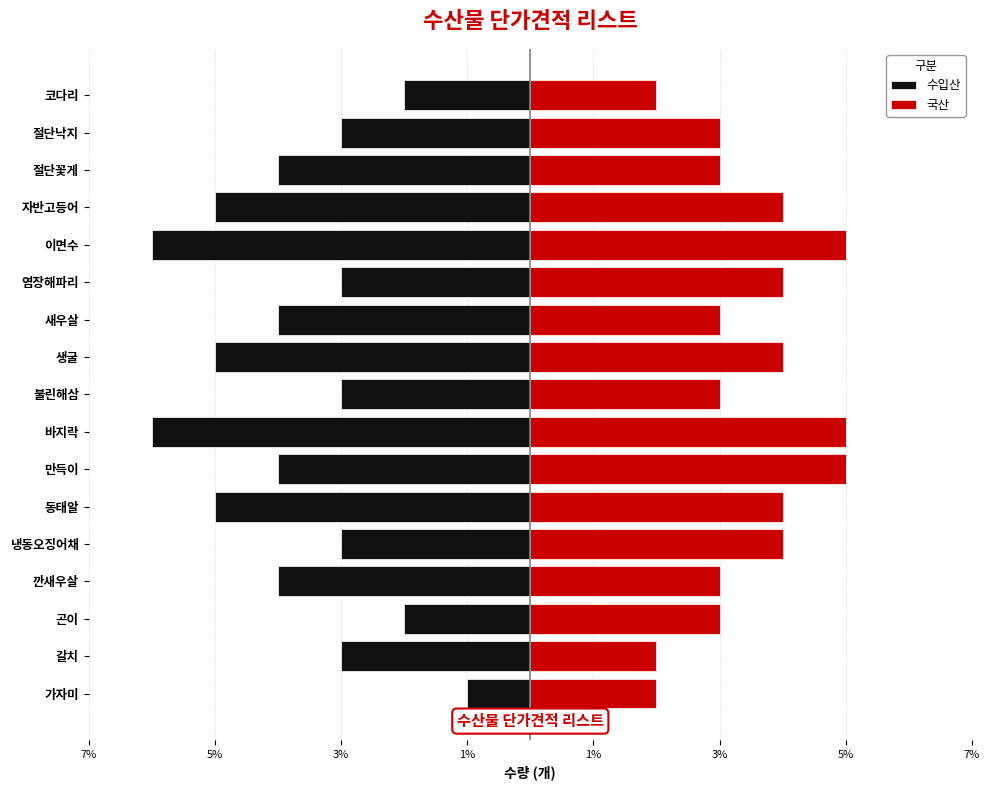

List the series in order of their overall mean, lowest first.

수입산, 국산